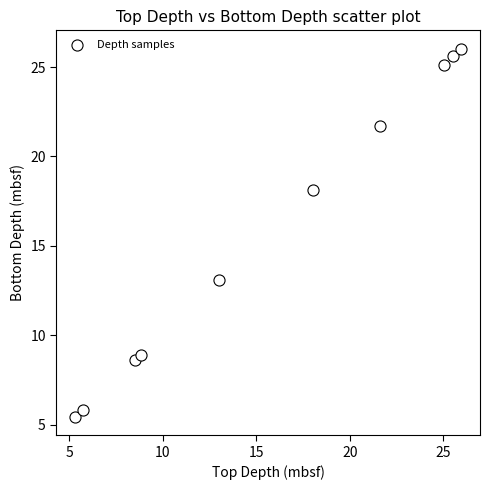

What is the average Y value?

15.9